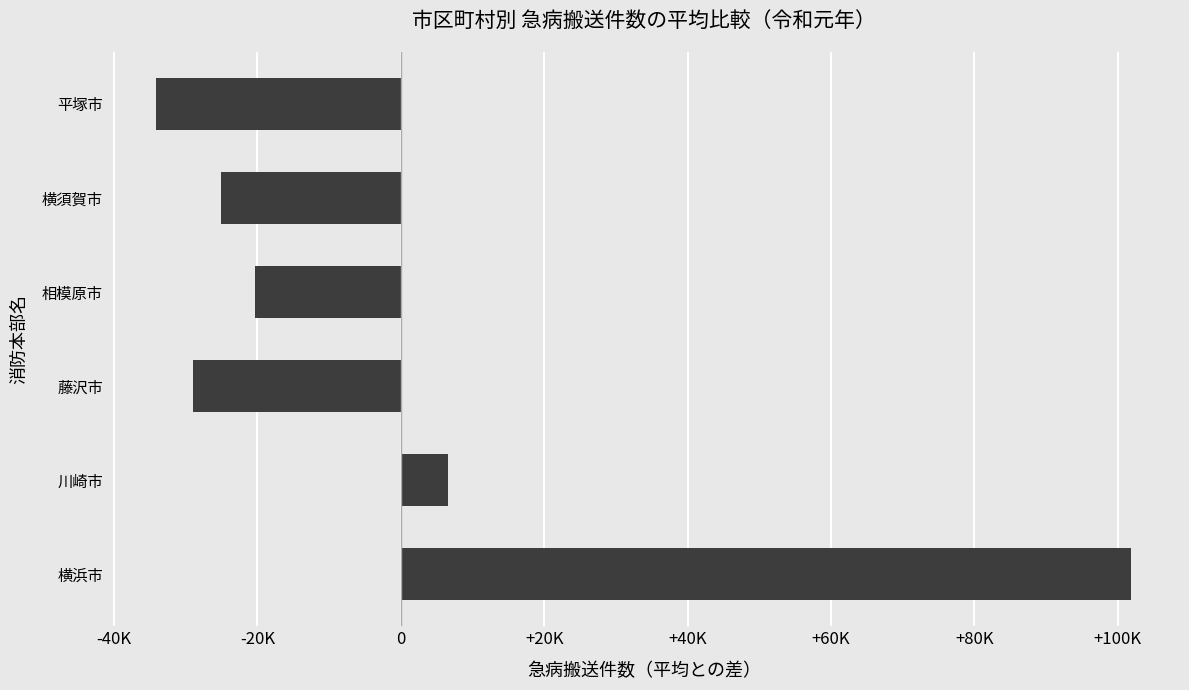

Are the bars horizontal?

Yes